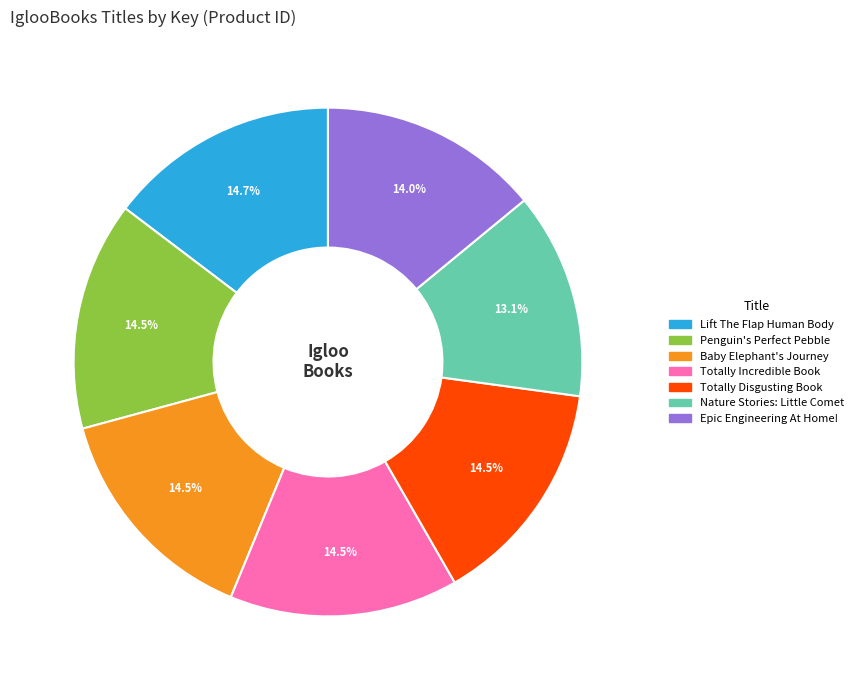

To the nearest percent, what percentage of the pie is Epic Engineering At Home!?

14%